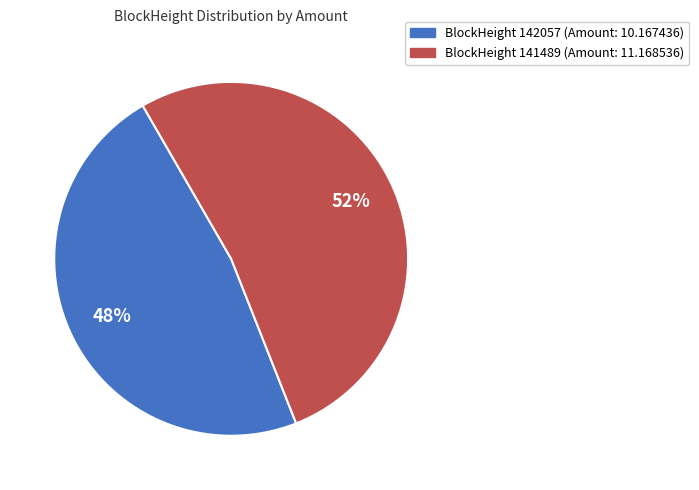

Is there any slice that represents more than half of the pie?

Yes